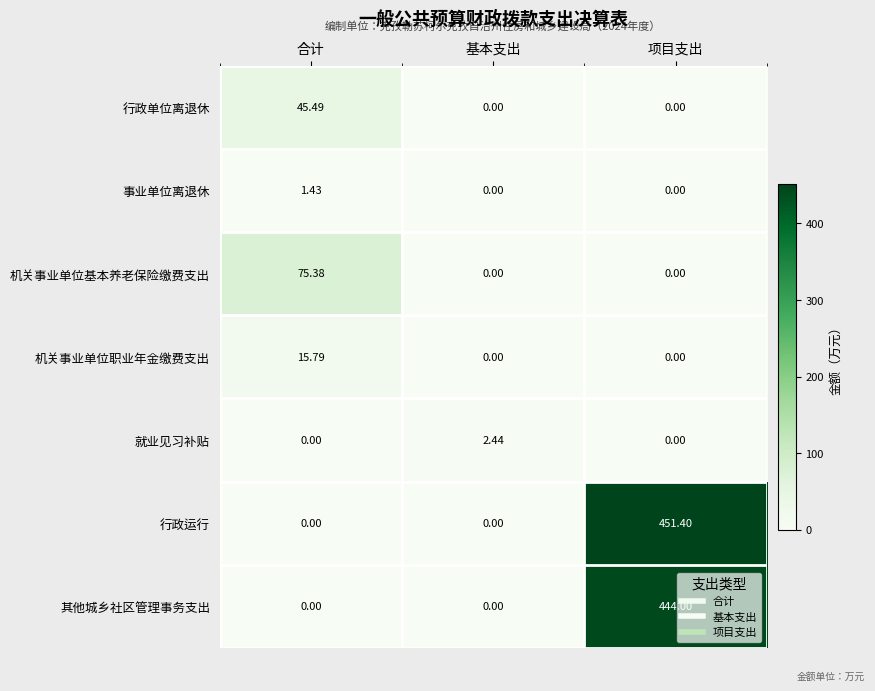

Between 合计 and 项目支出, which series saw the biggest shift?

行政运行